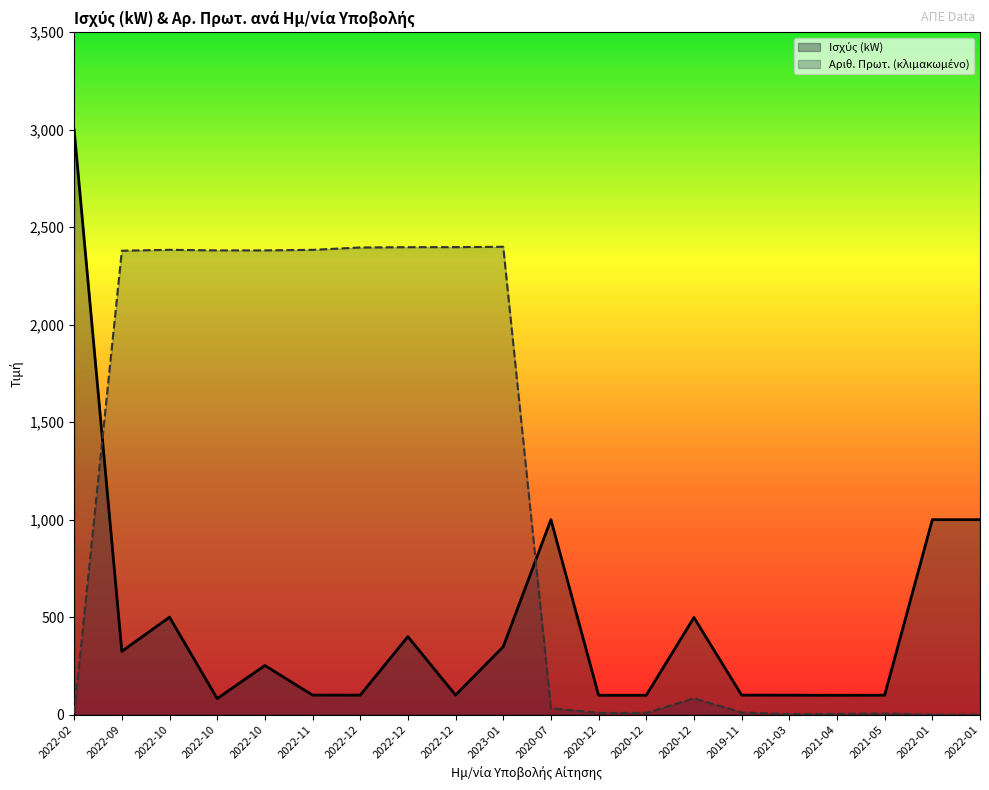

The Αριθ. Πρωτ. series shows 8.8 at 2020-12. True or false?

True